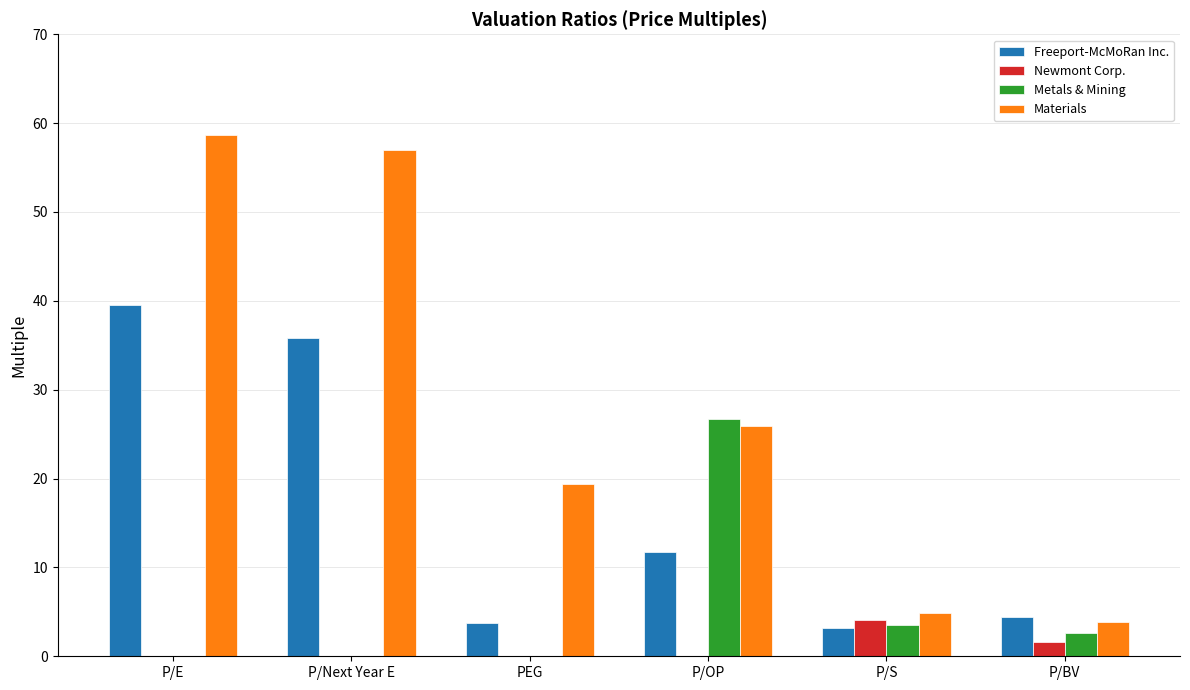

Reading left to right, what are all the values shown in this chart?

Freeport-McMoRan Inc.: P/E=39.6	P/Next Year E=35.8	PEG=3.7	P/OP=11.8	P/S=3.2	P/BV=4.4
Newmont Corp.: P/E=0.0	P/Next Year E=0.0	PEG=0.0	P/OP=0.0	P/S=4.0	P/BV=1.6
Metals & Mining: P/E=0.0	P/Next Year E=0.0	PEG=0.0	P/OP=26.7	P/S=3.5	P/BV=2.6
Materials: P/E=58.7	P/Next Year E=57.0	PEG=19.4	P/OP=26.0	P/S=4.8	P/BV=3.8